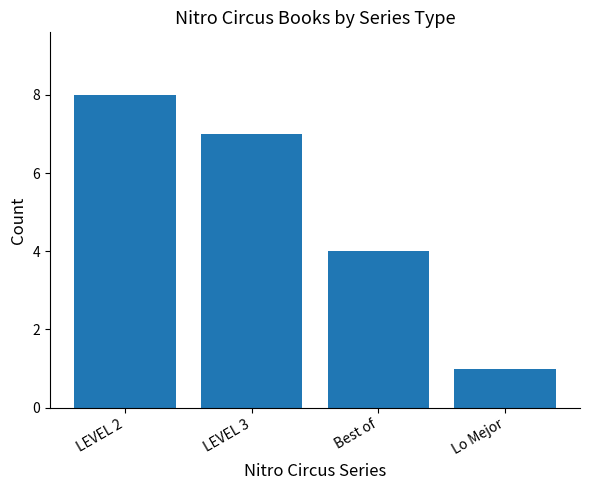

At which category does the chart reach its minimum across all series?

Lo Mejor